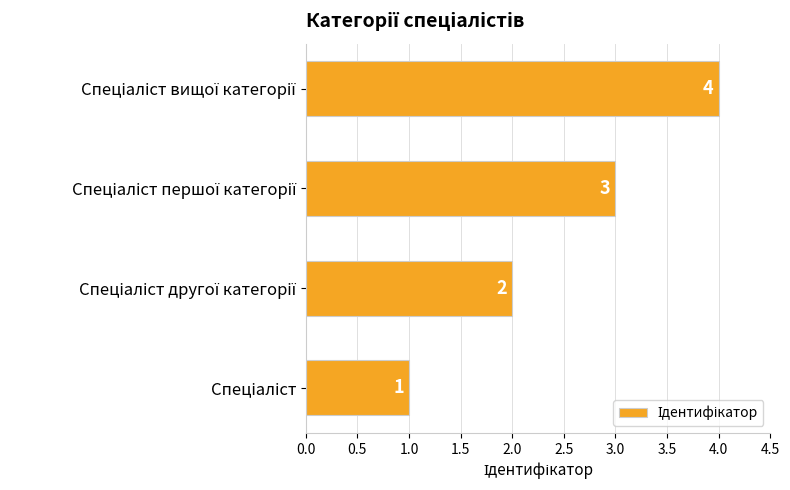

What is the maximum value shown in the chart?

4